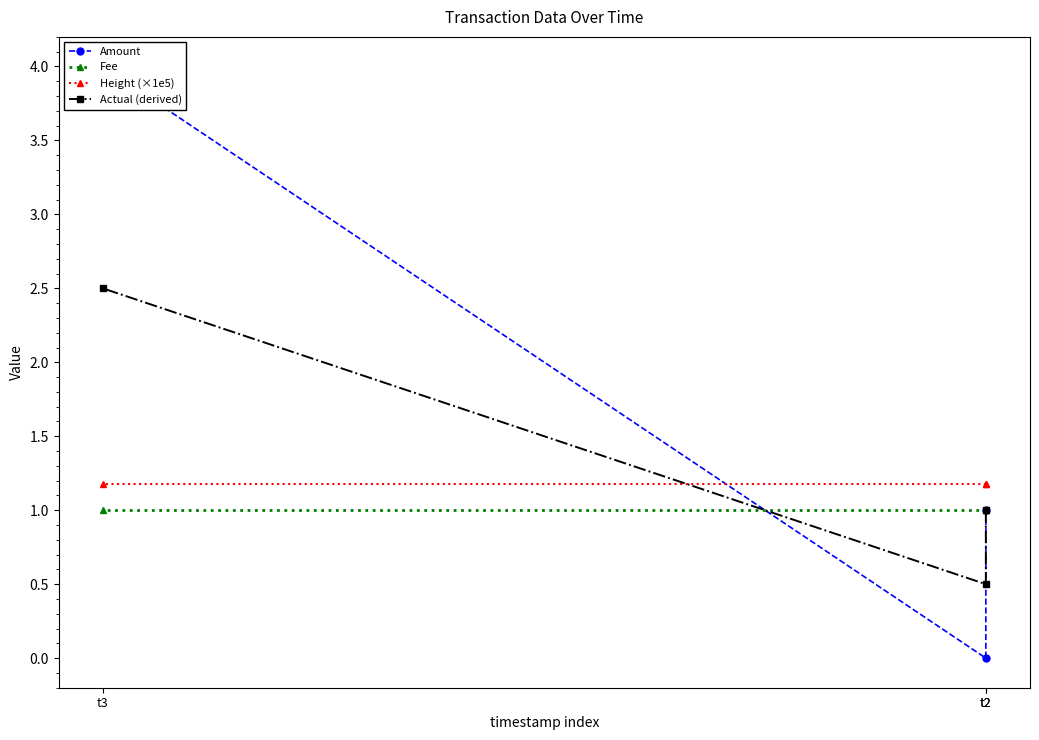

What is the approximate value of Fee at t3?

1.0